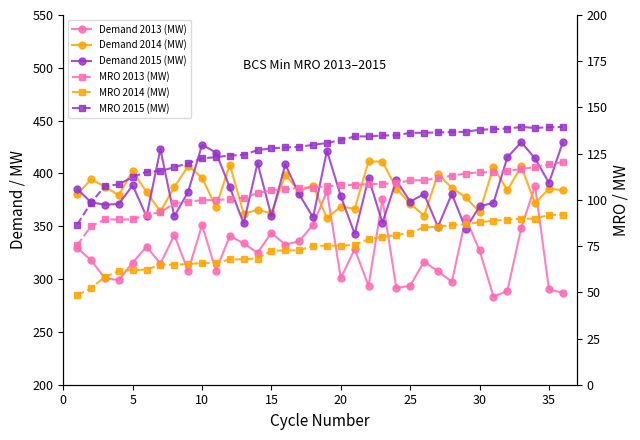

Is it true that MRO 2013 (MW) equals 174.7 at 10?

False